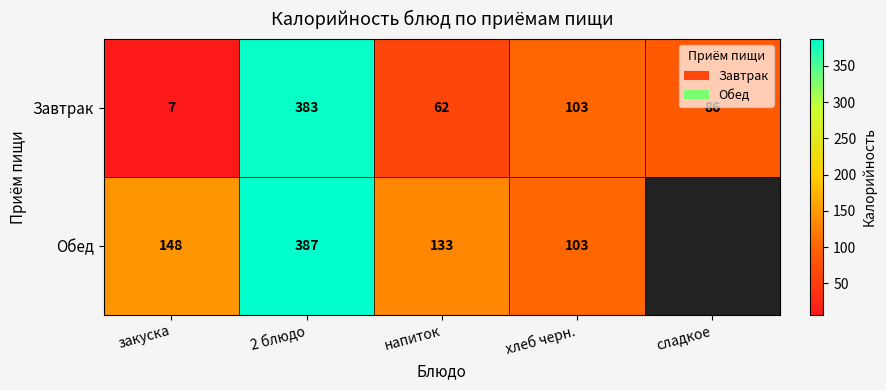

What is the difference between the Обед values at 2 блюдо and закуска?

239